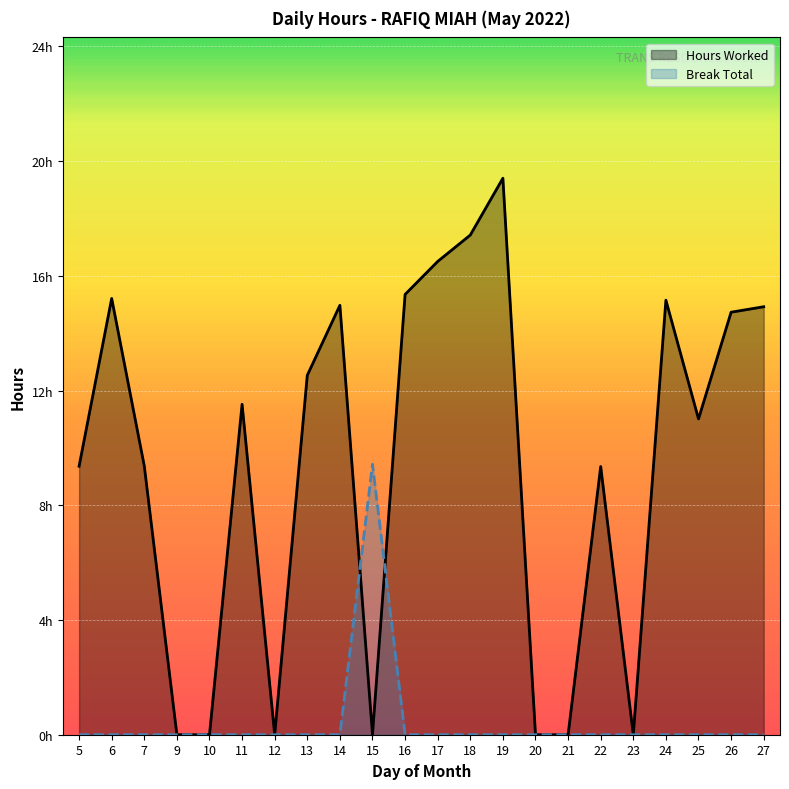

Which has a higher value, 25 or 7?

25